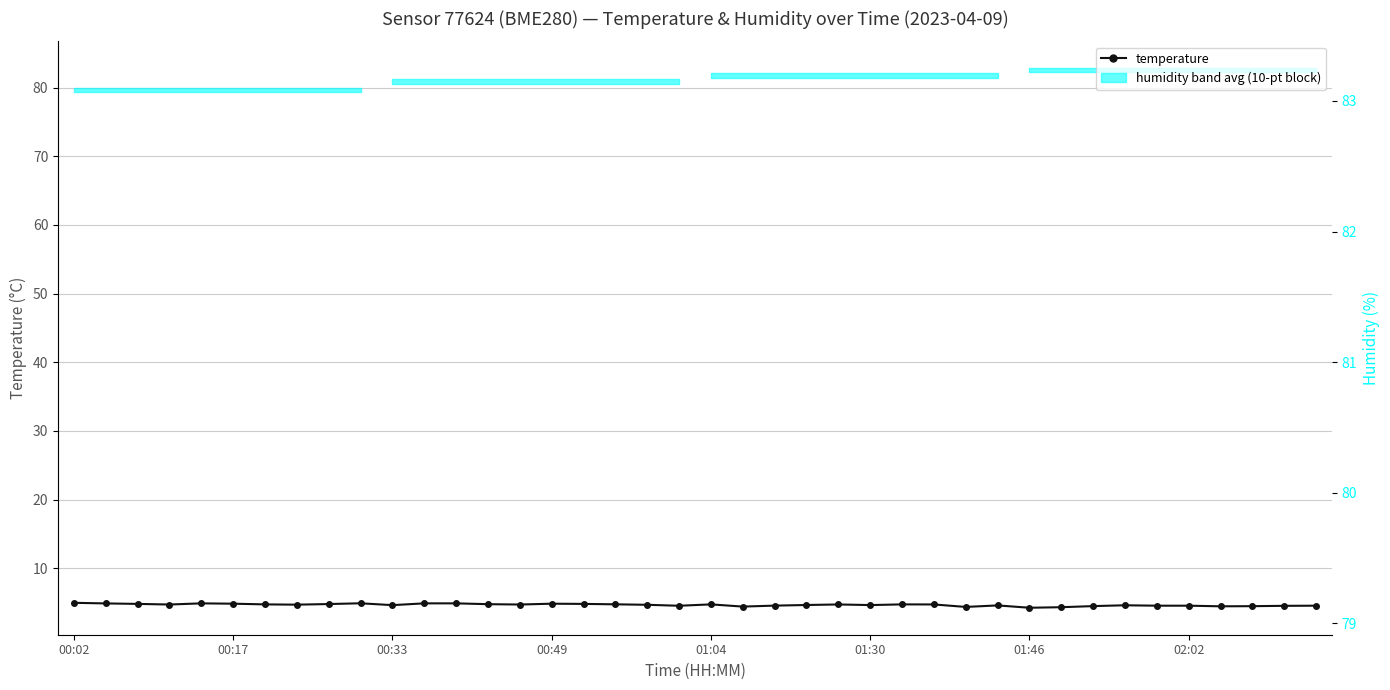

True or false: humidity (band avg) has more than 1 interior local peaks.

True